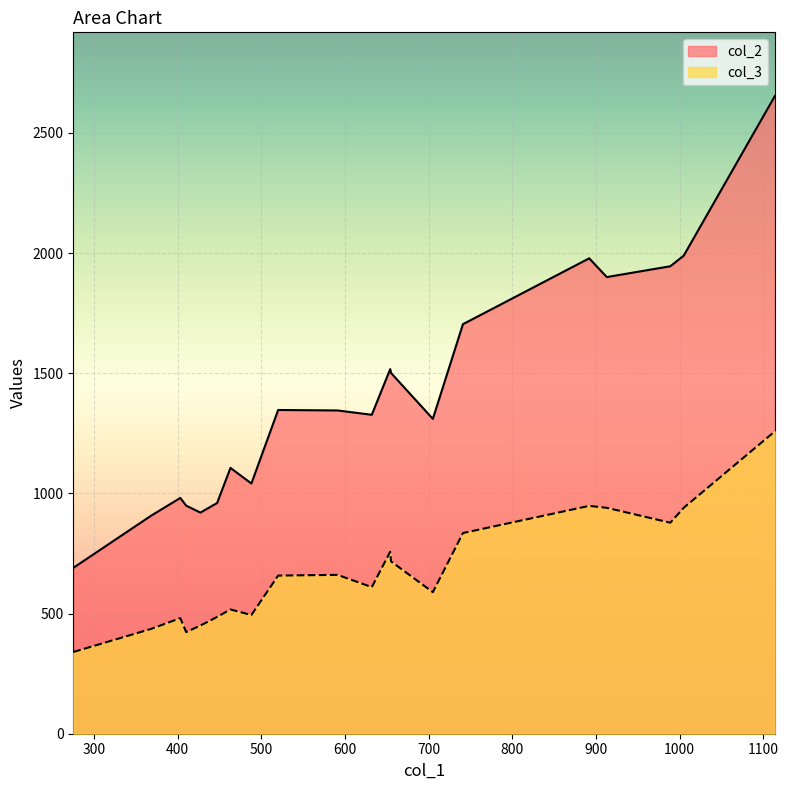

Which series has the largest total across all categories?

col_2